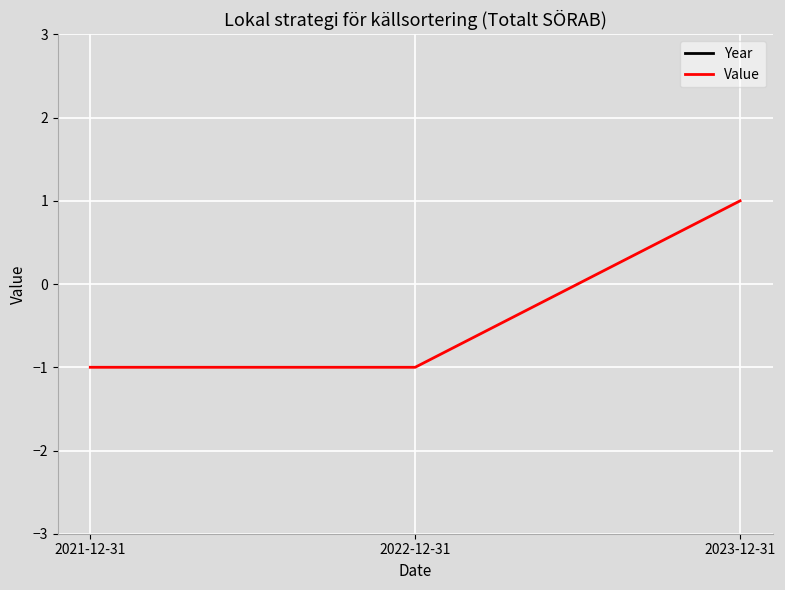

How many Year values are between 2021 and 2023?

3